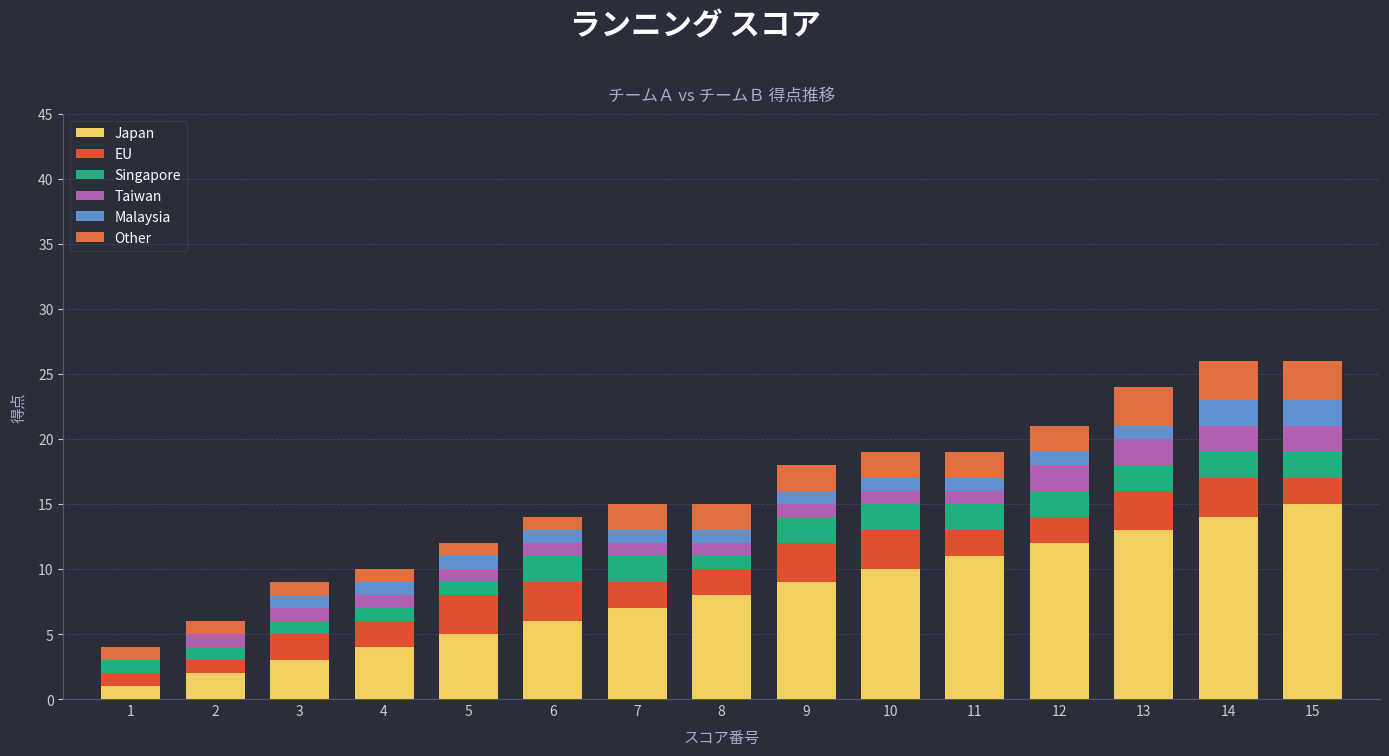

Are the bars grouped side by side (vs. stacked)?

No